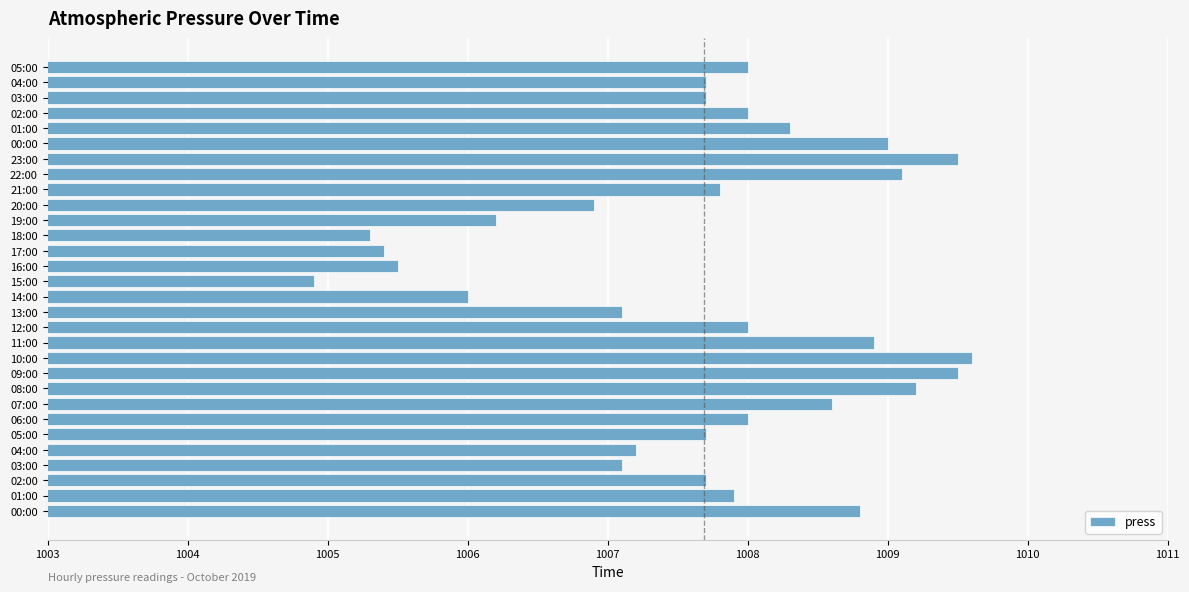

How many values are below 1007?

7